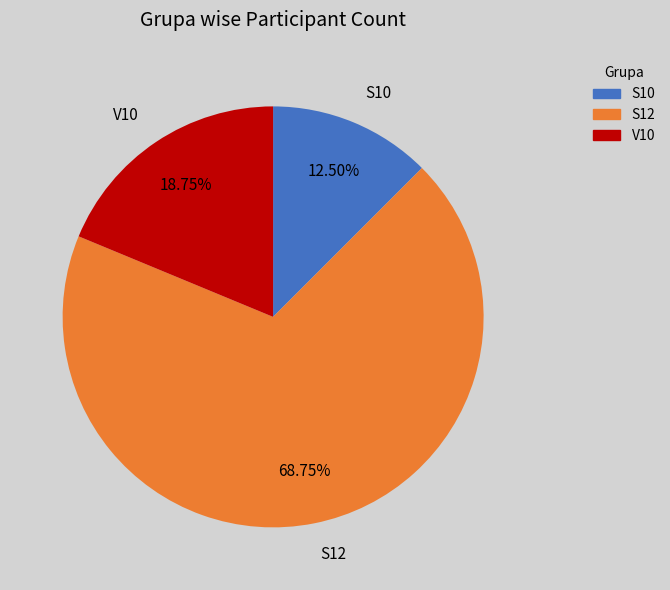

Between S12 and S10, which is larger?

S12